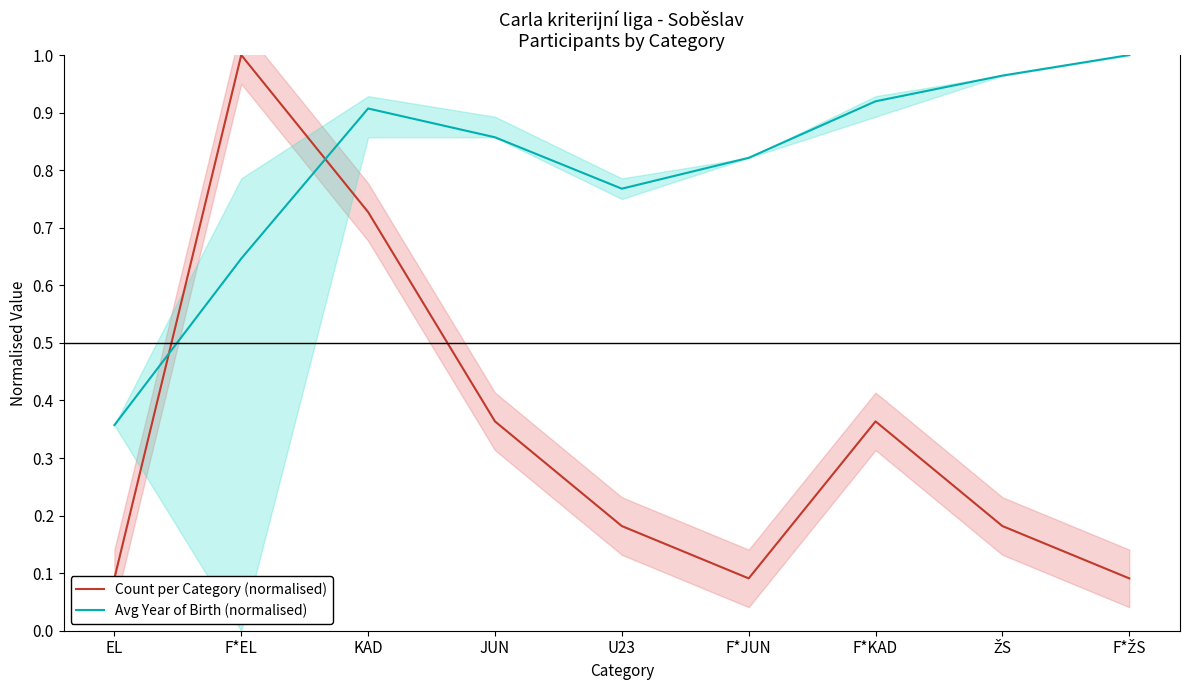

At which category is the sum across all series the highest?

F*EL